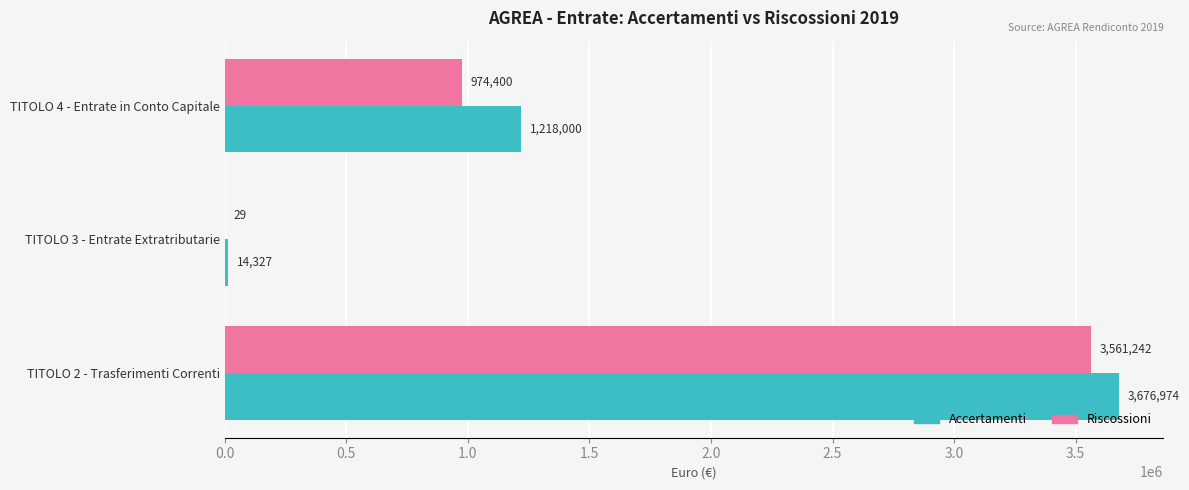

Count the number of data series in this chart.

2